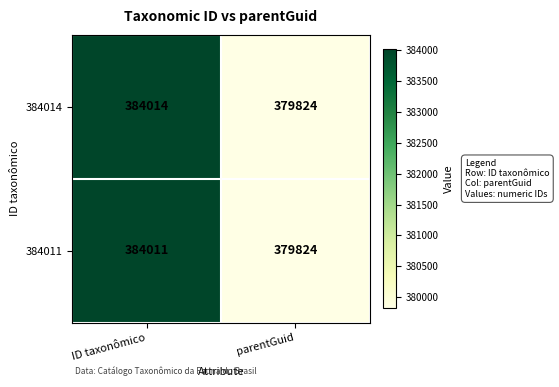

At which category is the sum across all series the highest?

ID taxonômico